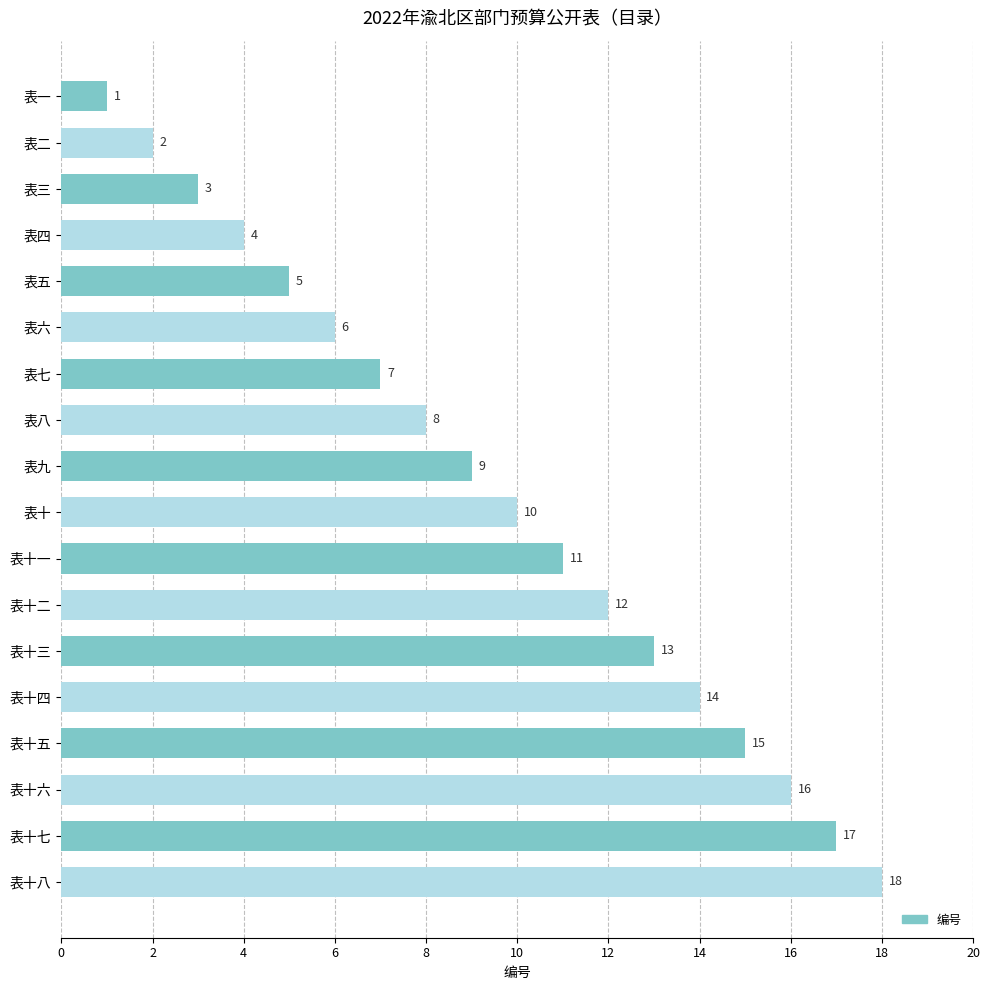

How many bars are there in total?

18